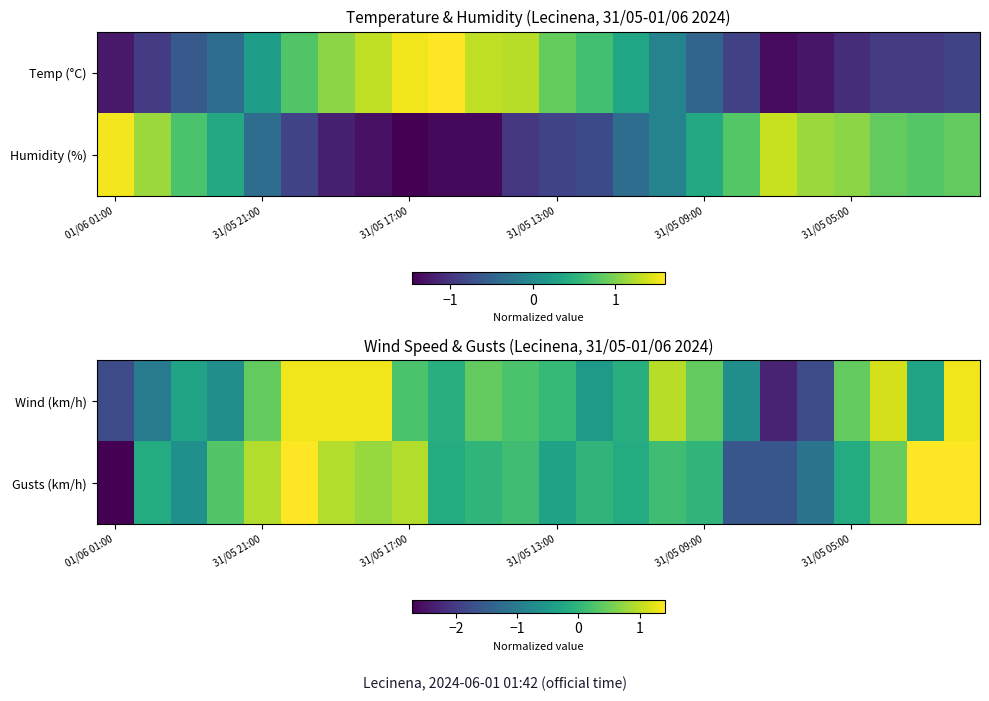

Which series has the largest range (max minus min)?

Gusts (km/h)